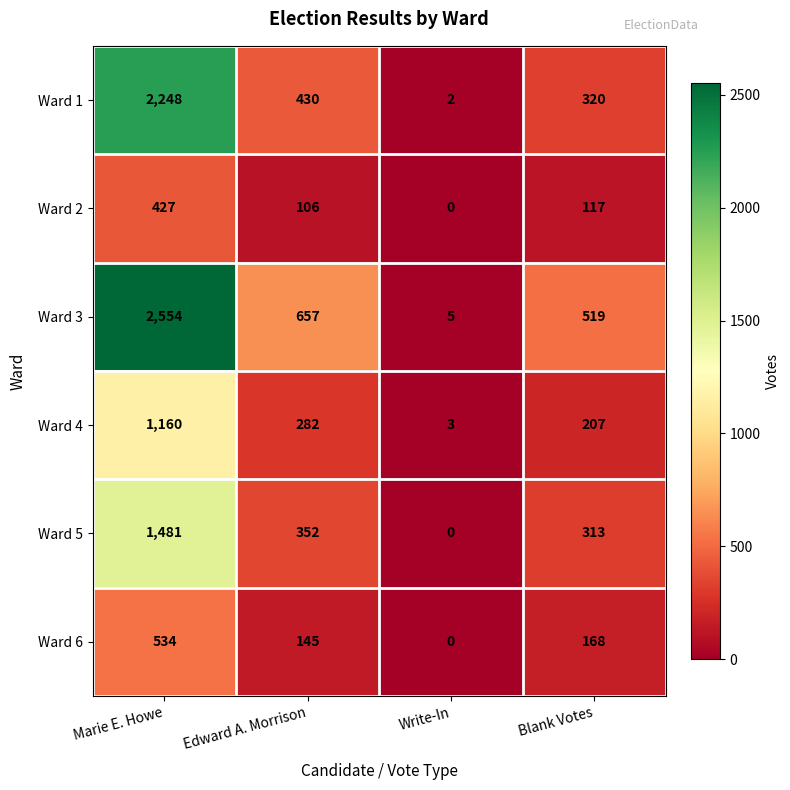

At which label is Ward 6 closest to 267?

Blank Votes